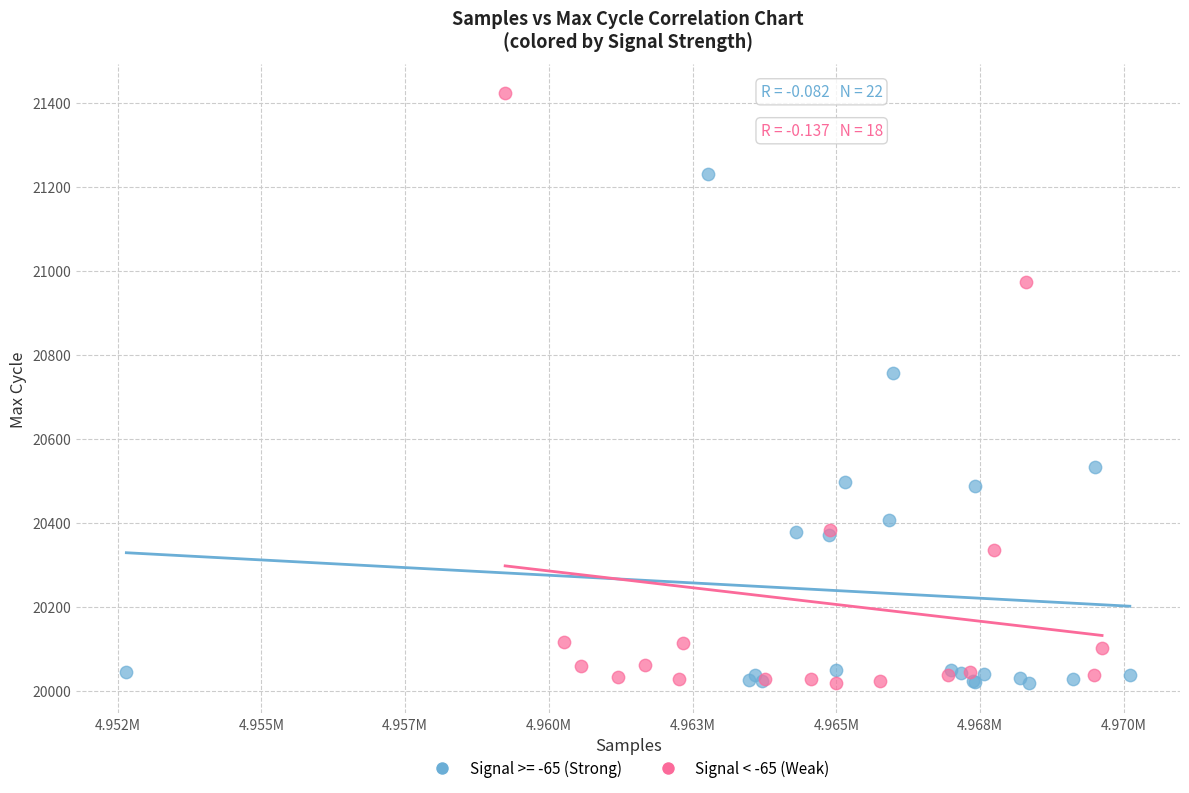

Which series contains the highest Y value?

Signal < -65 (Weak)